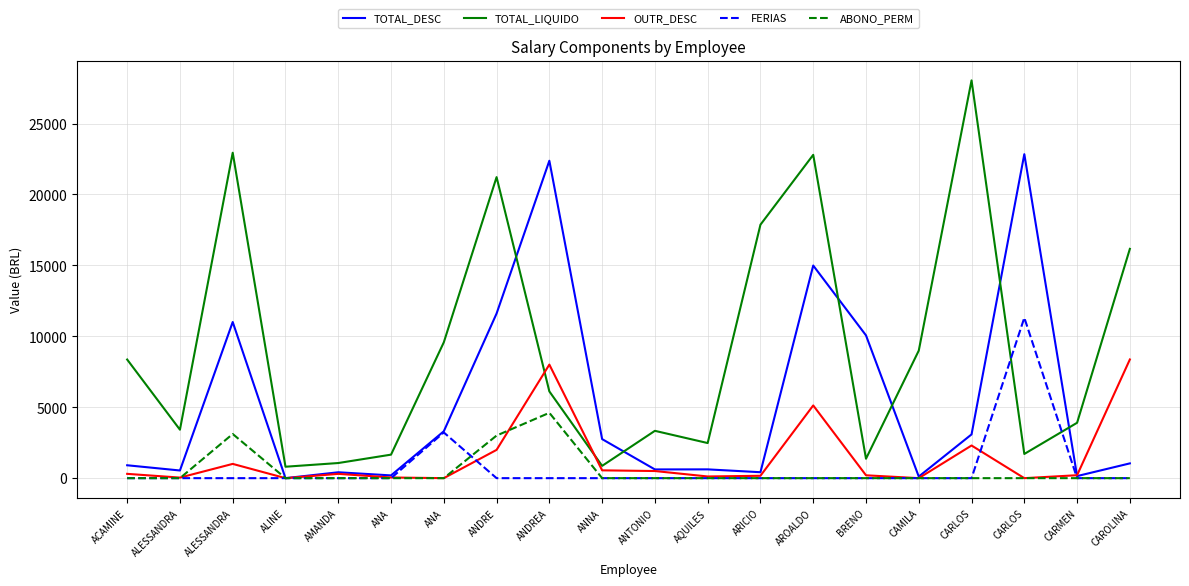

What is the difference between the TOTAL_DESC values at ANTONIO and AROALDO?

14375.4